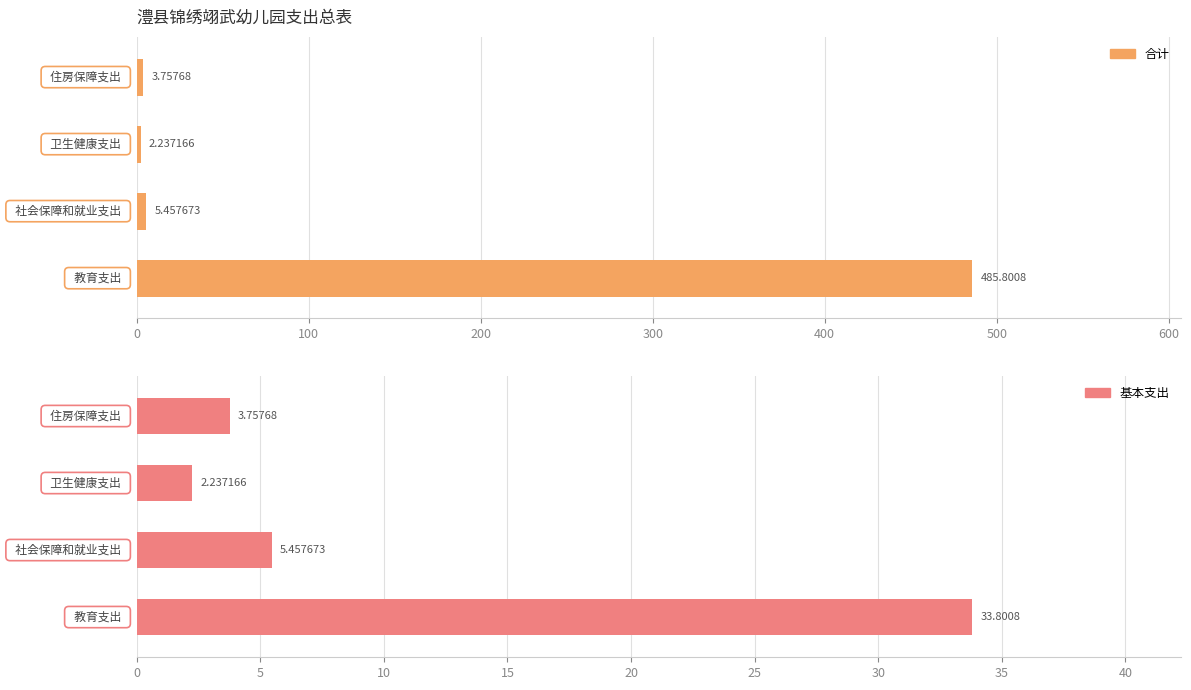

Reading left to right, transcribe all the data shown in this chart.

合计: 0=485.8	100=5.5	200=2.2	300=3.8
基本支出: 0=33.8	100=5.5	200=2.2	300=3.8